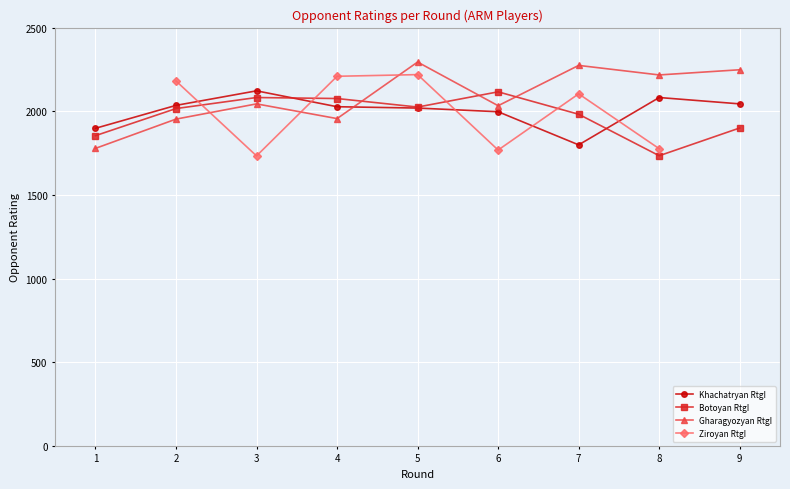

How many times do Ziroyan RtgI and Botoyan RtgI cross each other?

4